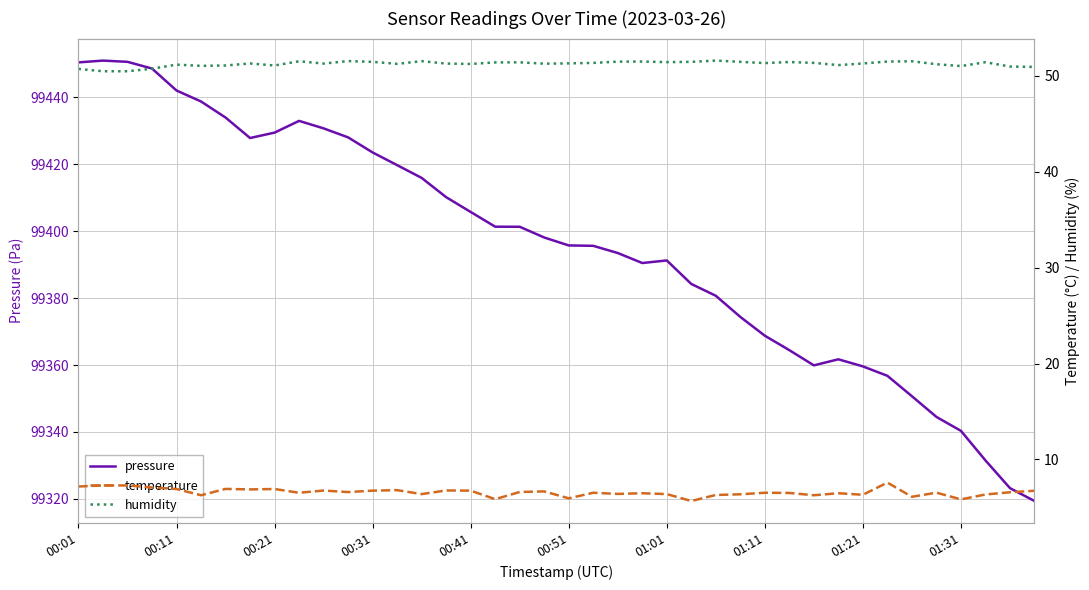

Which series has the largest range (max minus min)?

pressure